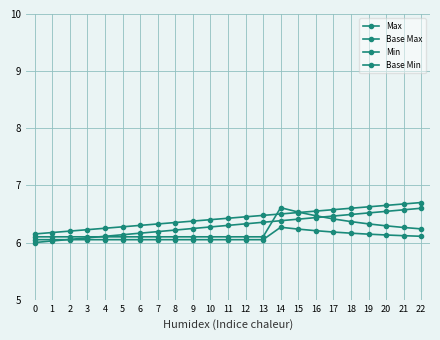

At 4, list the series in order from smallest to largest.

Base Max, Max, Min, Base Min